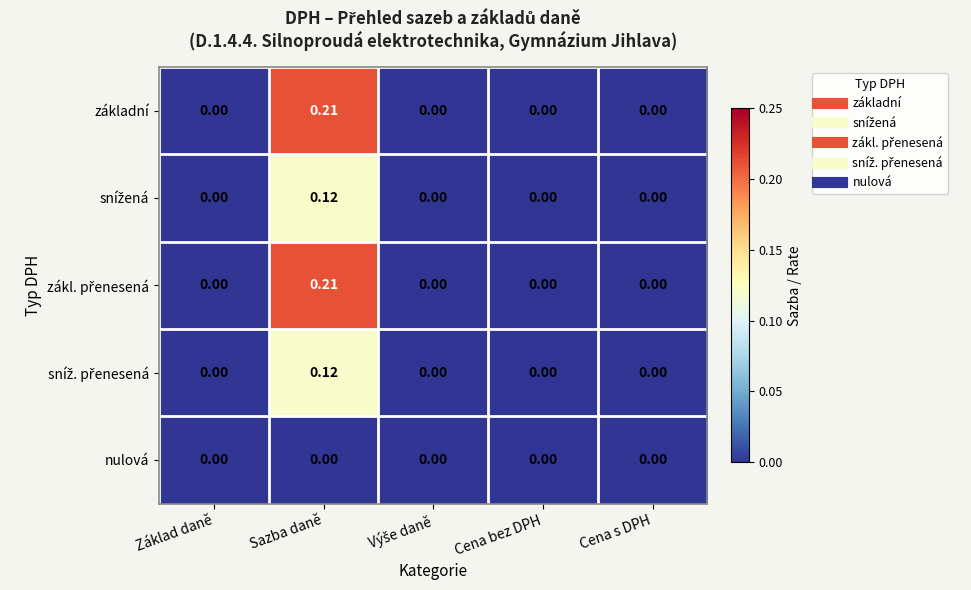

At which category is the sum across all series the highest?

Sazba daně